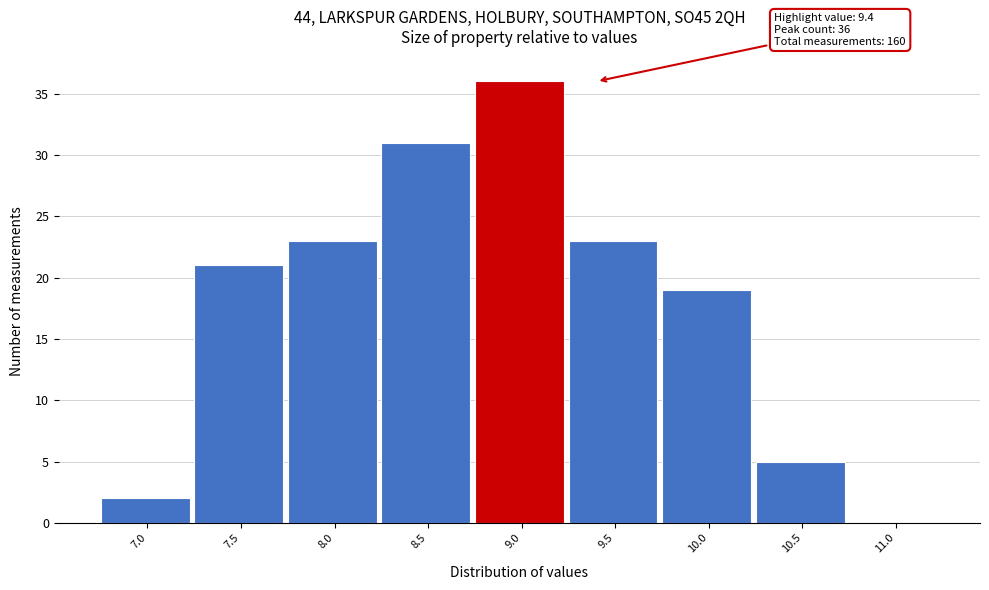

Reading left to right, transcribe all the data shown in this chart.

7.0=2	7.5=21	8.0=23	8.5=31	9.0=36	9.5=23	10.0=19	10.5=5	11.0=0